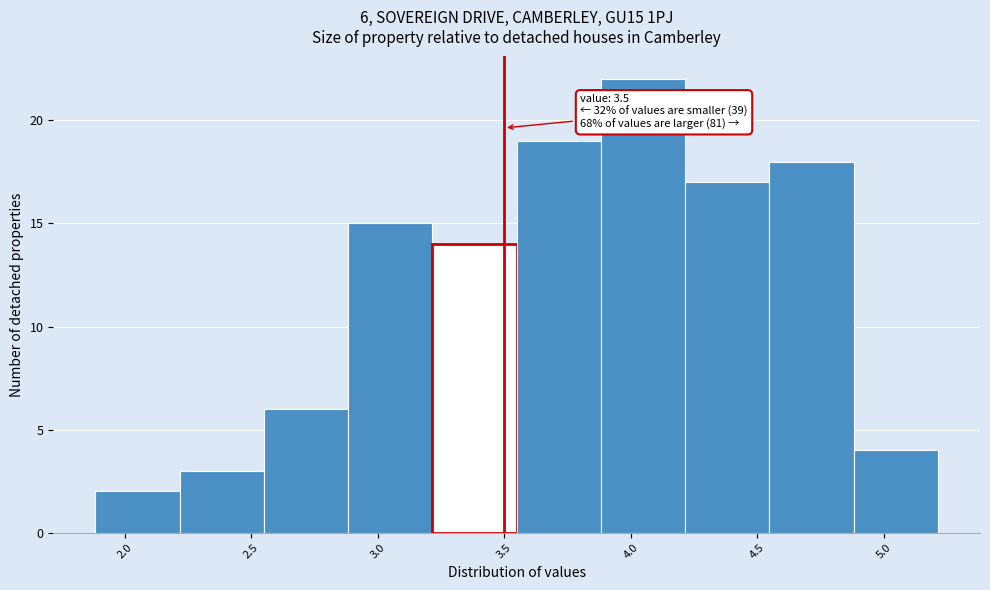

Over which range of the x-axis is the bar tallest?

3.90 to 4.20